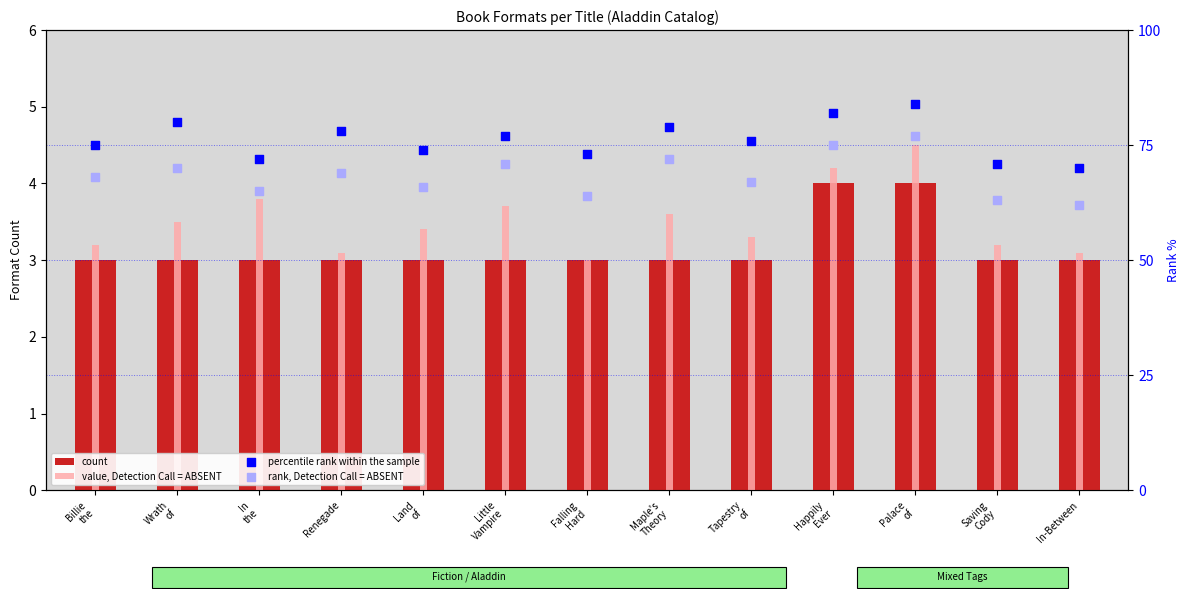

Which series has the widest spread of Y values?

rank, Detection Call = ABSENT